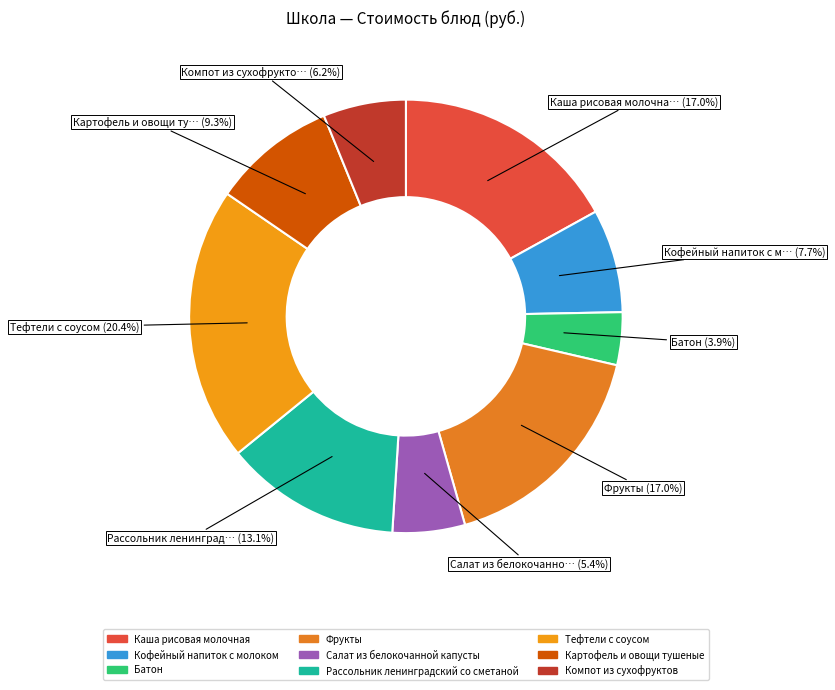

How many slices are in this pie chart?

9